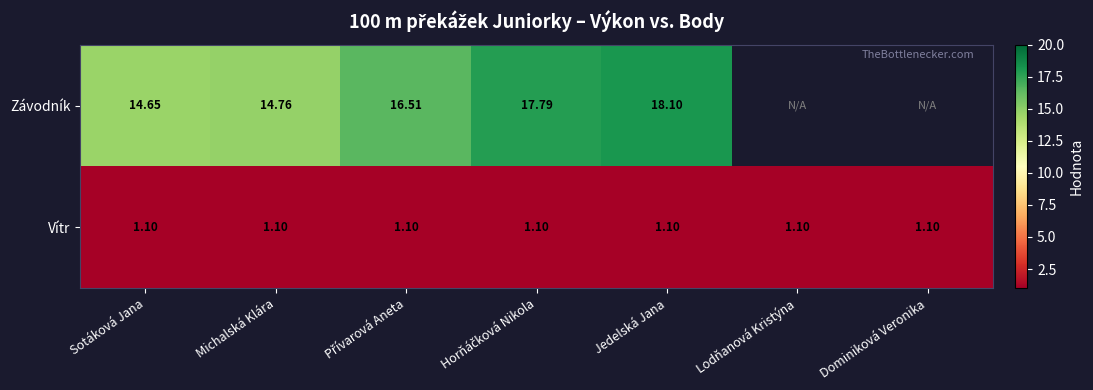

Which category has the lowest value in the Závodník series?

Sotáková Jana